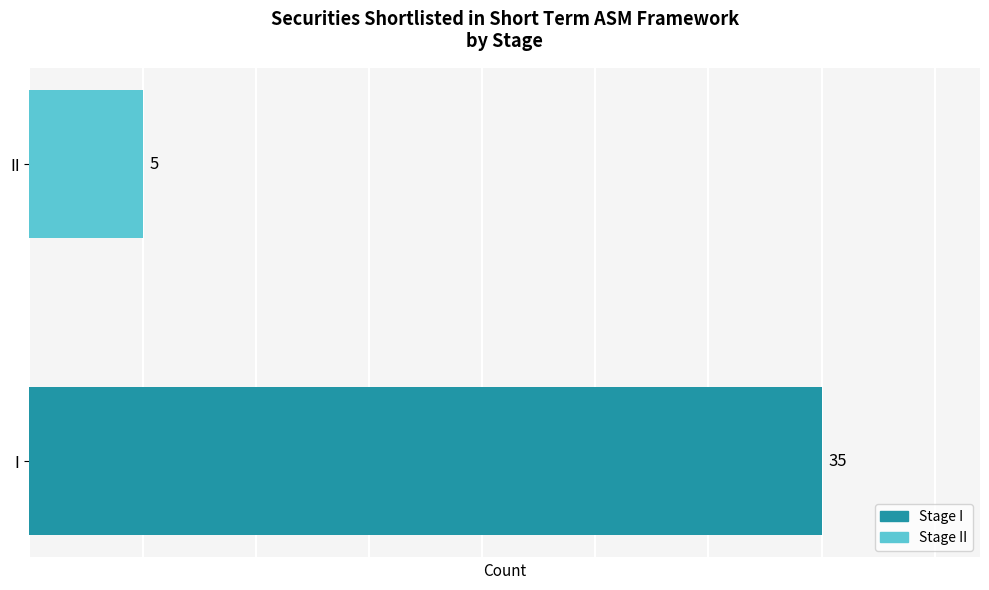

Are the bars horizontal?

Yes